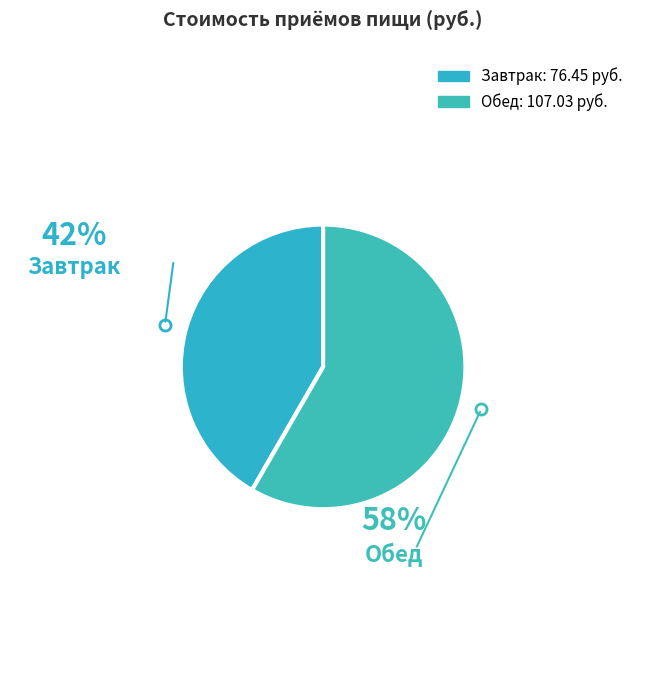

Which category has the biggest portion of the pie?

Обед